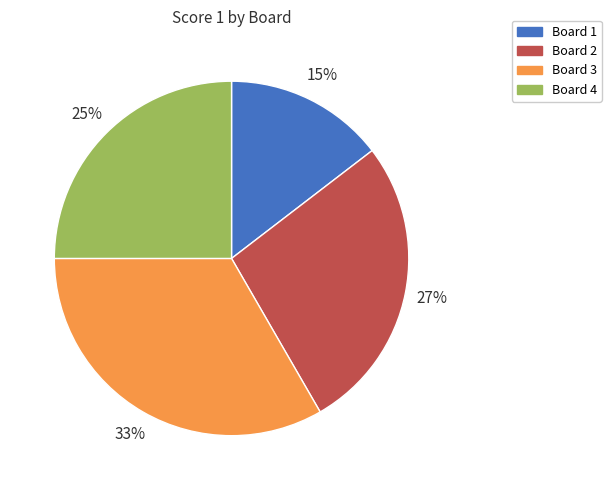

How many segments does this pie chart have?

4